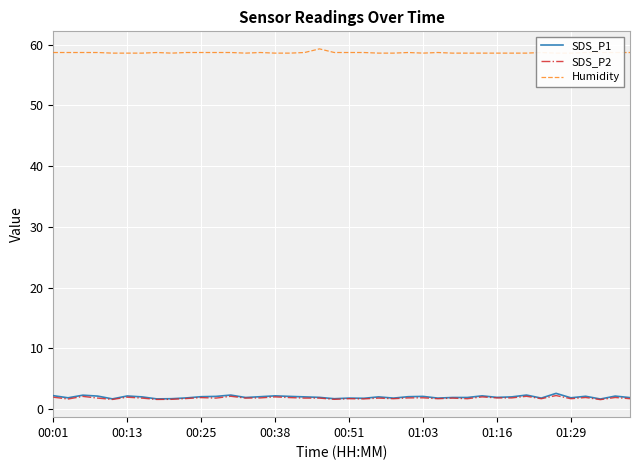

What is the maximum value for SDS_P1?

2.6